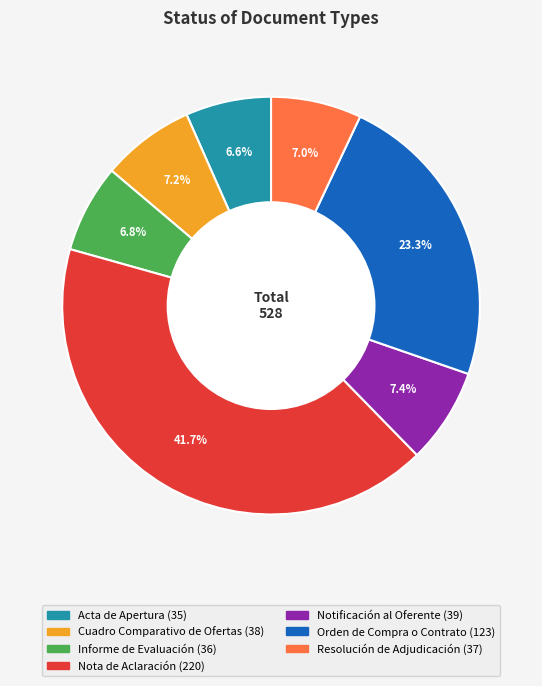

To the nearest percent, what is the average slice percentage?

14%